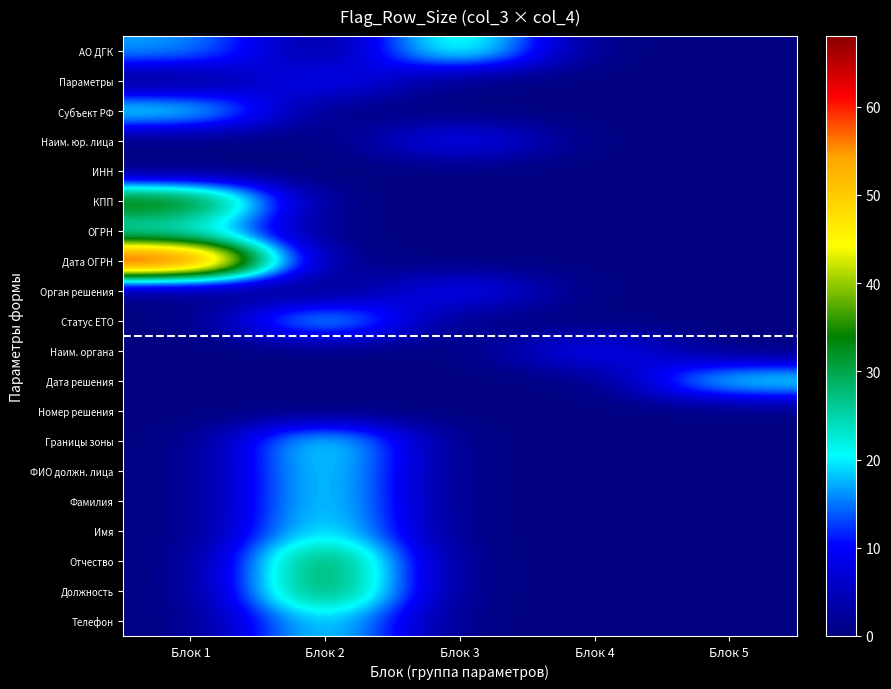

Reading left to right, extract all data points from this chart.

АО ДГК: Блок 1=17	Блок 2=0	Блок 3=26	Блок 4=0	Блок 5=0
Параметры: Блок 1=0	Блок 2=11	Блок 3=0	Блок 4=0	Блок 5=0
Субъект РФ: Блок 1=22	Блок 2=0	Блок 3=0	Блок 4=0	Блок 5=0
Наим. юр. лица: Блок 1=0	Блок 2=0	Блок 3=11	Блок 4=0	Блок 5=0
ИНН: Блок 1=0	Блок 2=0	Блок 3=0	Блок 4=0	Блок 5=0
КПП: Блок 1=37	Блок 2=0	Блок 3=0	Блок 4=0	Блок 5=0
ОГРН: Блок 1=22	Блок 2=0	Блок 3=0	Блок 4=0	Блок 5=0
Дата ОГРН: Блок 1=68	Блок 2=0	Блок 3=0	Блок 4=0	Блок 5=0
Орган решения: Блок 1=0	Блок 2=0	Блок 3=11	Блок 4=0	Блок 5=0
Статус ЕТО: Блок 1=0	Блок 2=22	Блок 3=0	Блок 4=0	Блок 5=0
Наим. органа: Блок 1=0	Блок 2=0	Блок 3=0	Блок 4=11	Блок 5=0
Дата решения: Блок 1=0	Блок 2=0	Блок 3=0	Блок 4=0	Блок 5=22
Номер решения: Блок 1=0	Блок 2=0	Блок 3=0	Блок 4=0	Блок 5=0
Границы зоны: Блок 1=0	Блок 2=23	Блок 3=0	Блок 4=0	Блок 5=0
ФИО должн. лица: Блок 1=0	Блок 2=22	Блок 3=0	Блок 4=0	Блок 5=0
Фамилия: Блок 1=0	Блок 2=22	Блок 3=0	Блок 4=0	Блок 5=0
Имя: Блок 1=0	Блок 2=23	Блок 3=0	Блок 4=0	Блок 5=0
Отчество: Блок 1=0	Блок 2=34	Блок 3=0	Блок 4=0	Блок 5=0
Должность: Блок 1=0	Блок 2=34	Блок 3=0	Блок 4=0	Блок 5=0
Телефон: Блок 1=0	Блок 2=22	Блок 3=0	Блок 4=0	Блок 5=0